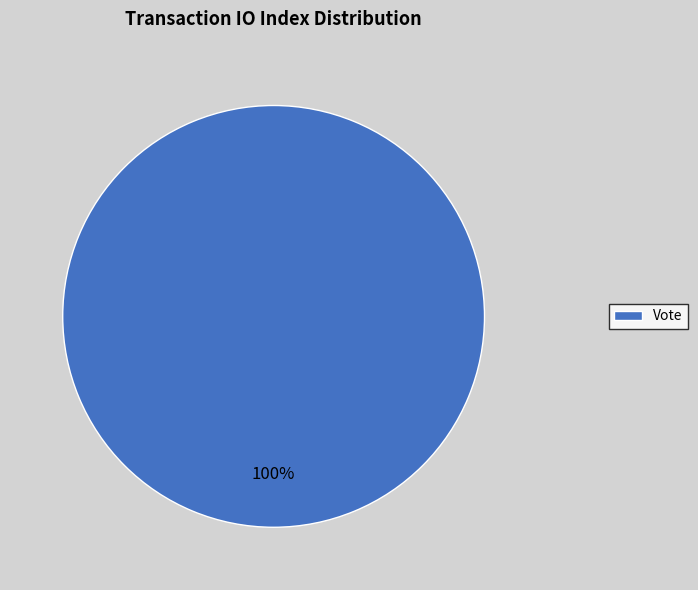

Is there a majority slice in this chart?

Yes